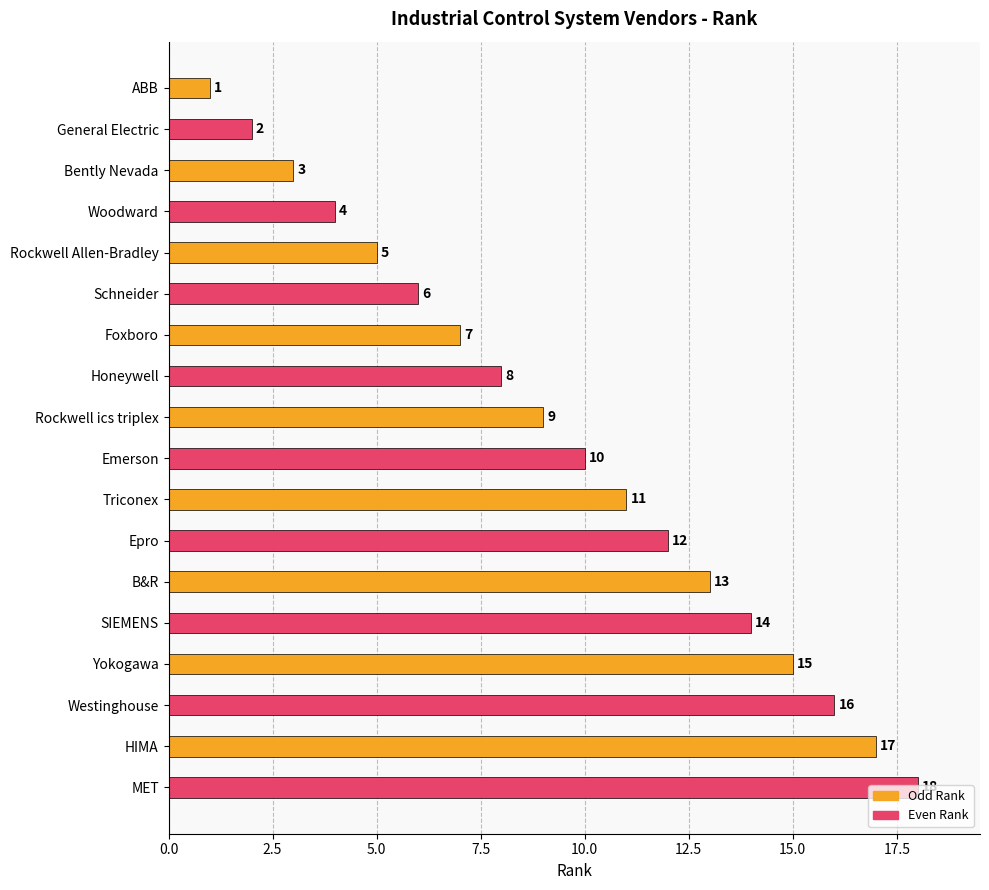

Which category has the highest value across all series?

MET